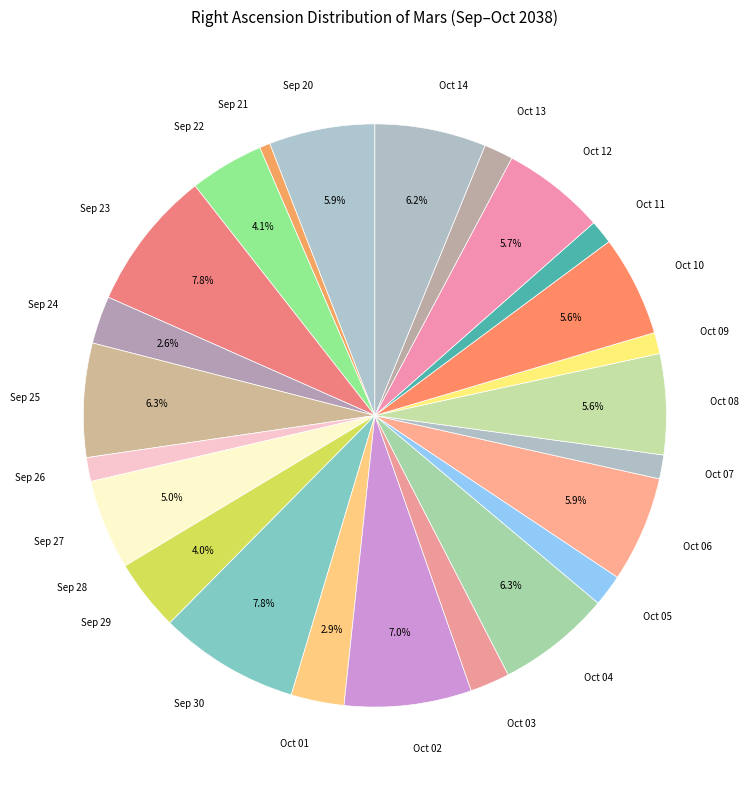

Is there any slice that represents more than half of the pie?

No